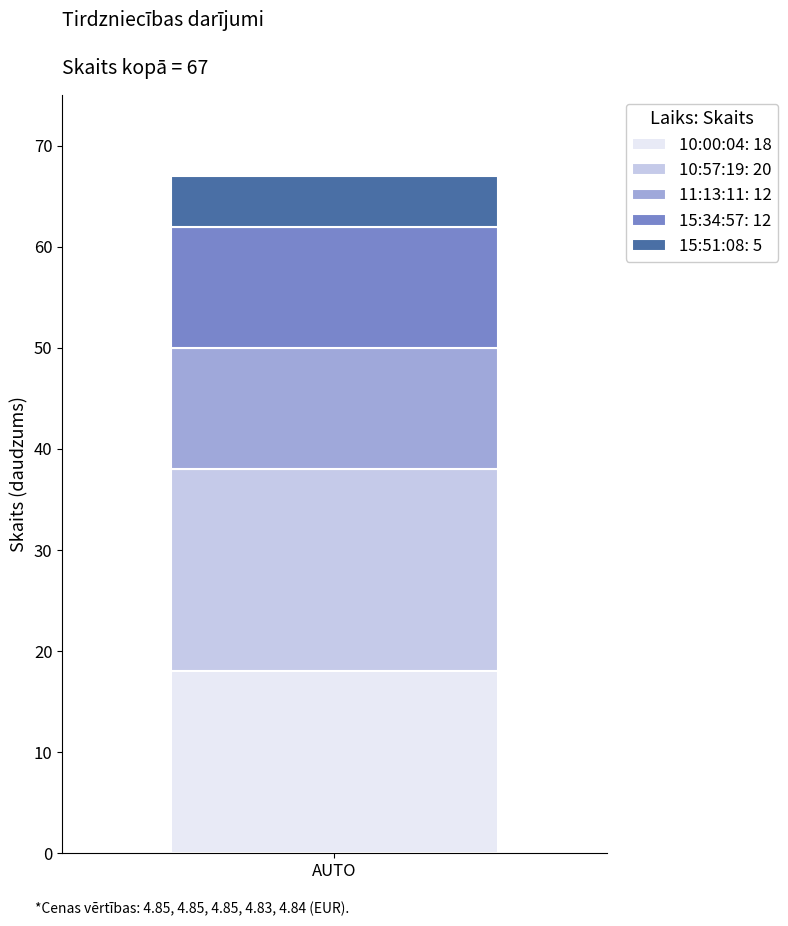

The 10:00:04: 18 series shows 32 at AUTO. True or false?

False